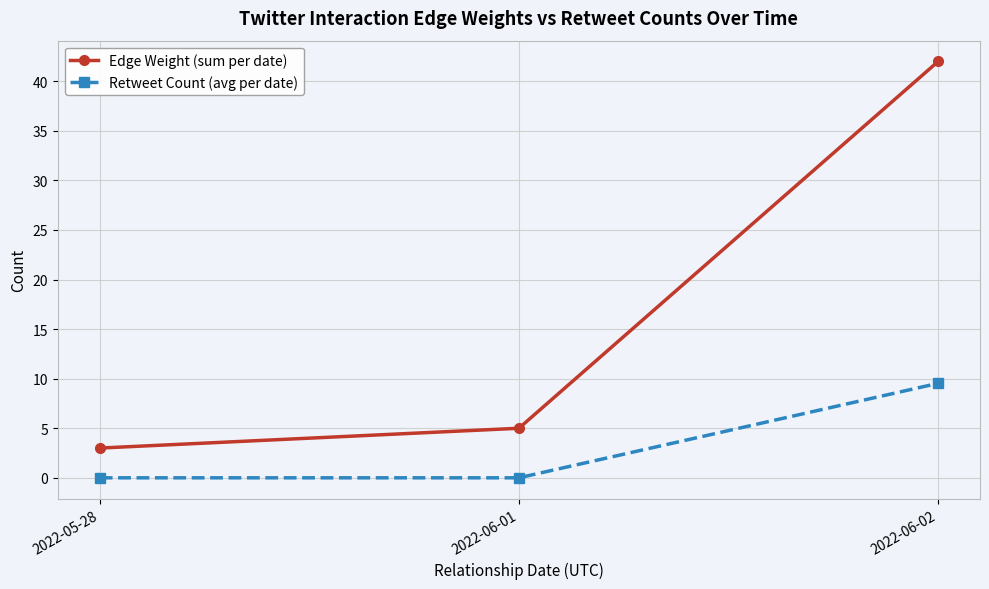

Is the value of Retweet Count (avg per date) at 2022-06-01 greater than the value of Edge Weight (sum per date) at 2022-06-02?

No